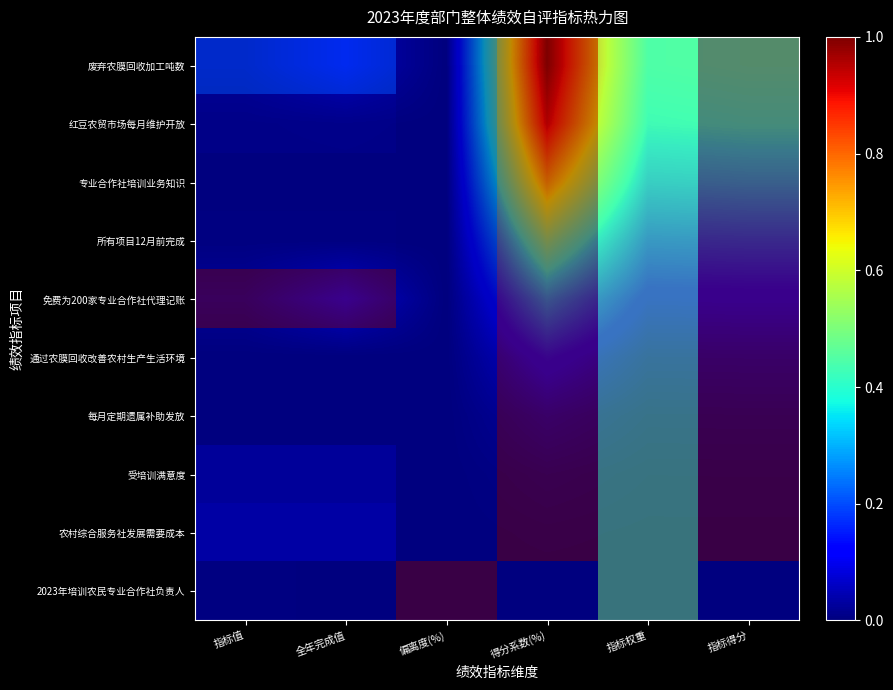

What is the difference between the 专业合作社培训业务知识 values at 偏离度(%) and 指标权重?

0.3